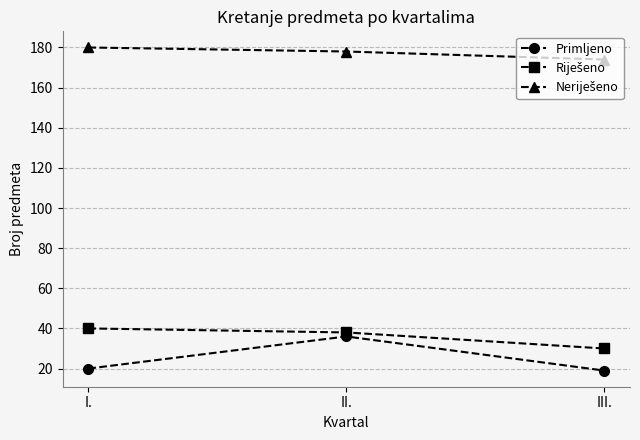

What is the difference between the Primljeno values at I. and II.?

16